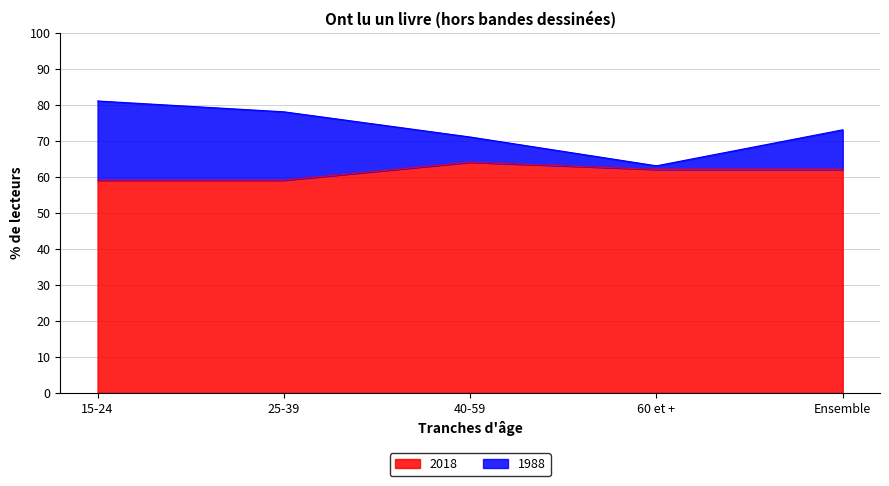

How many lines are shown in the chart?

2